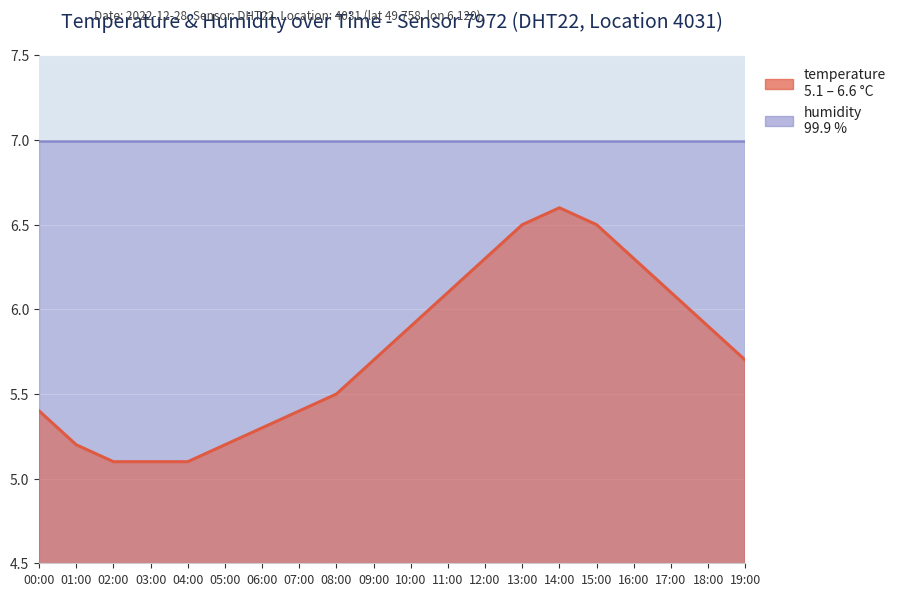

What is the average value?

5.7